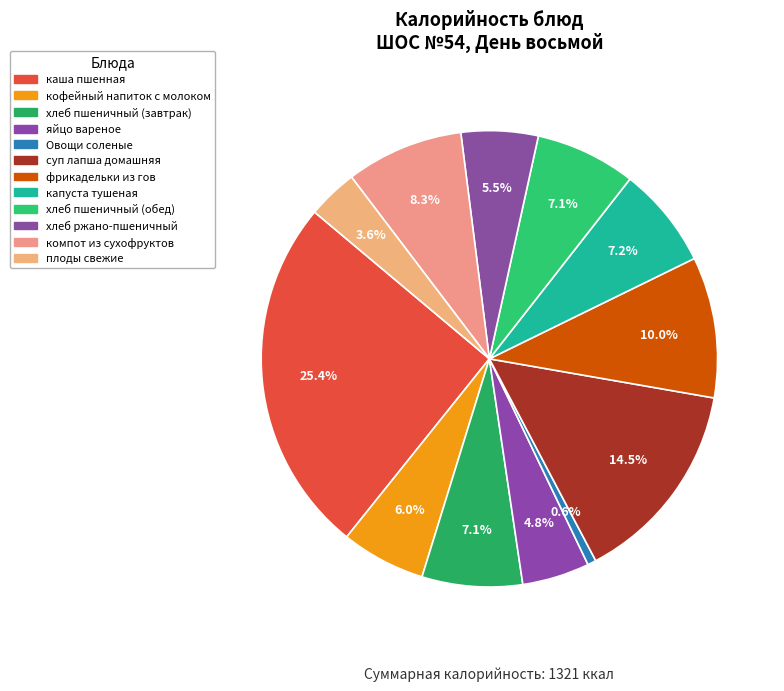

What is the total percentage of хлеб пшеничный (обед) and яйцо вареное?

11.9%